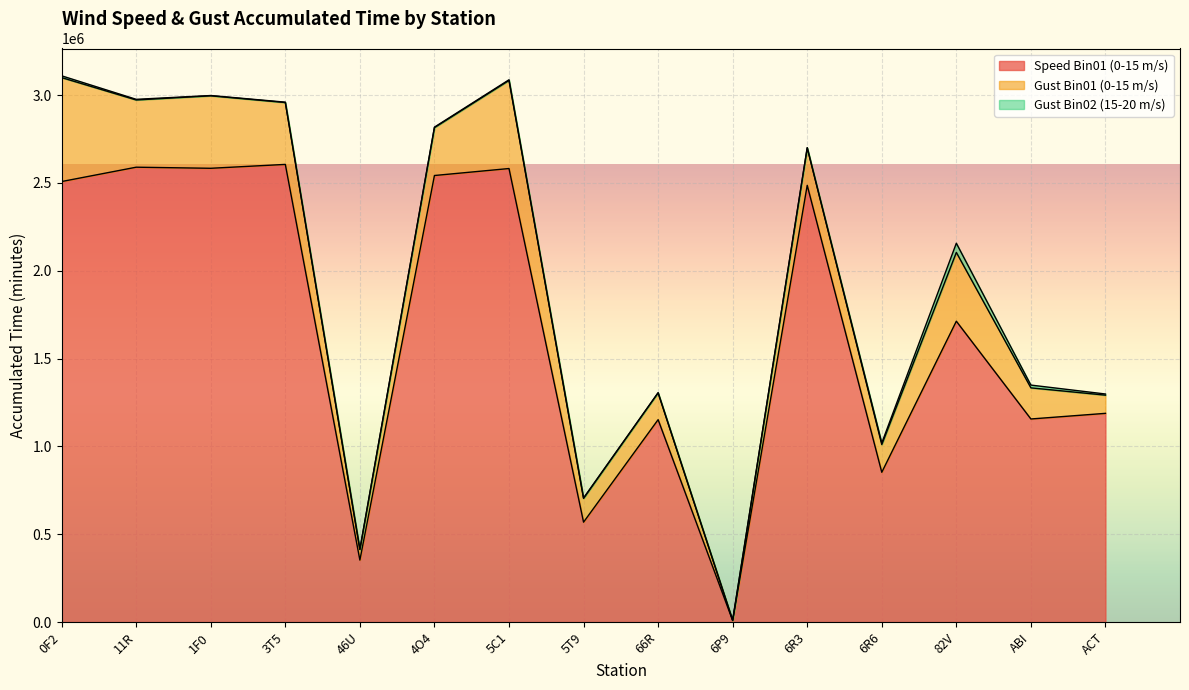

What is the label of the 13th point from the right?

1F0